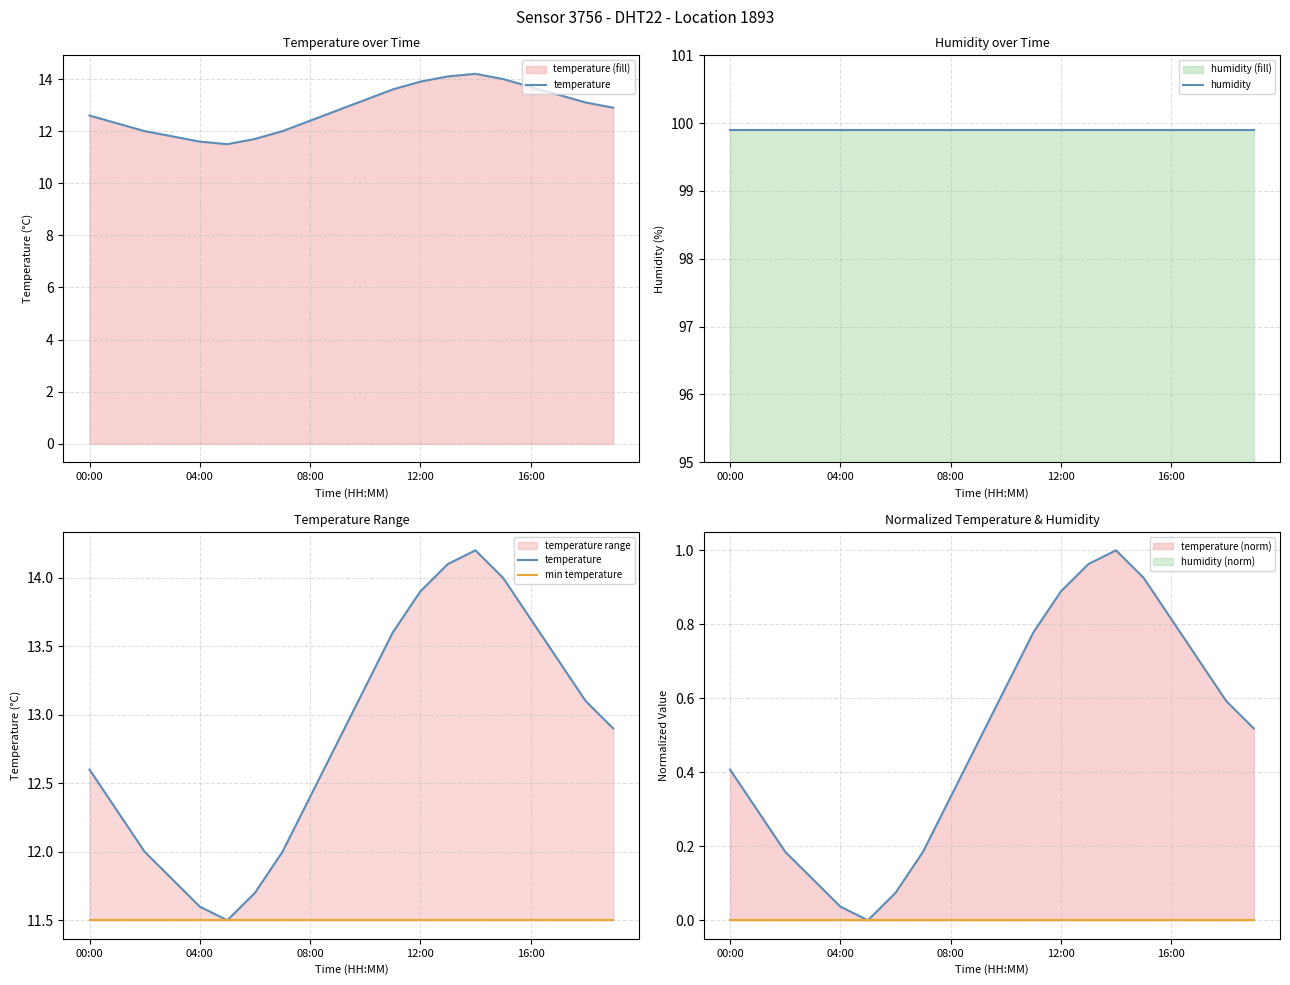

True or false: min temperature and temperature cross at least once.

False